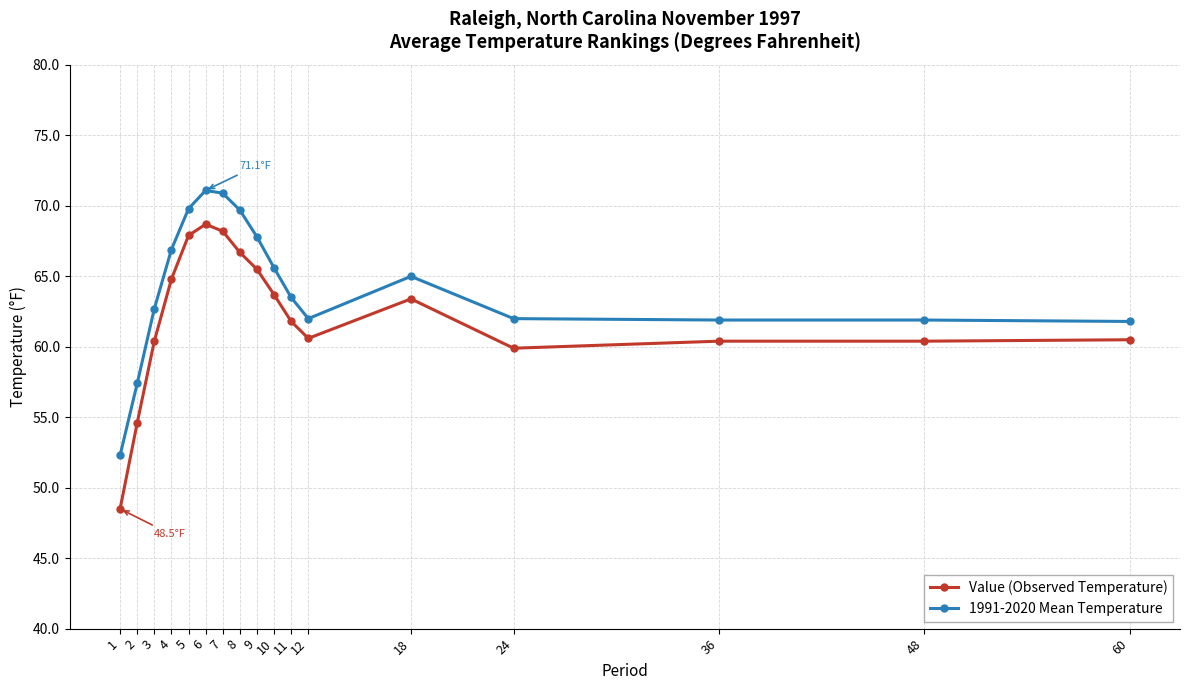

Between 11 and 24, which series saw the biggest shift?

Value (Observed Temperature)